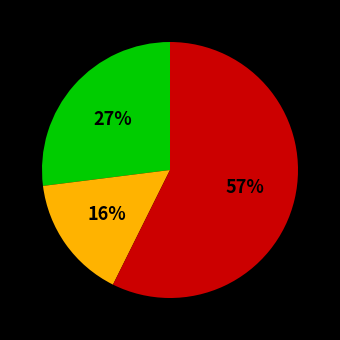

Is there a majority slice in this chart?

Yes